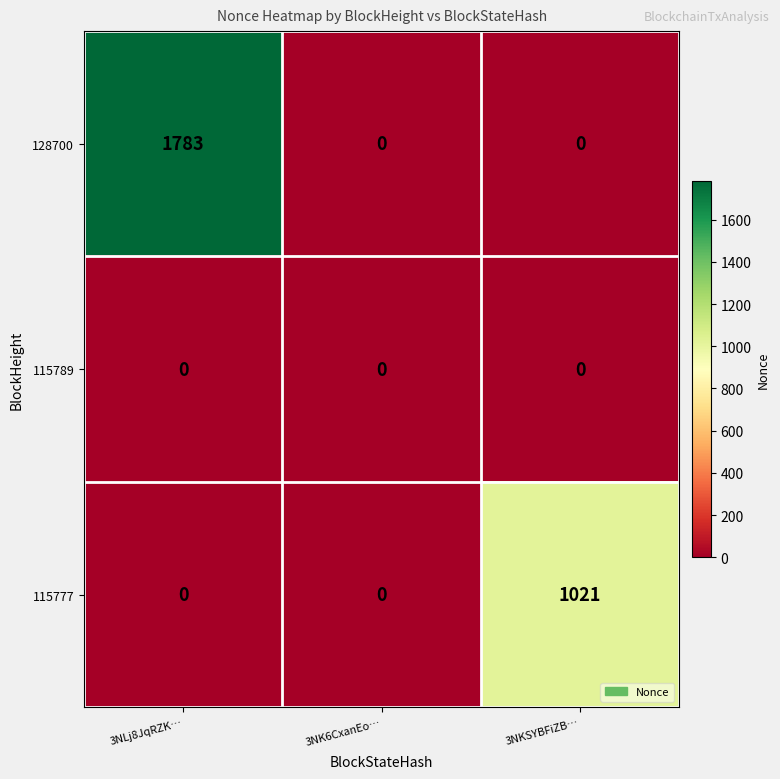

What is the maximum value shown in the chart?

1783